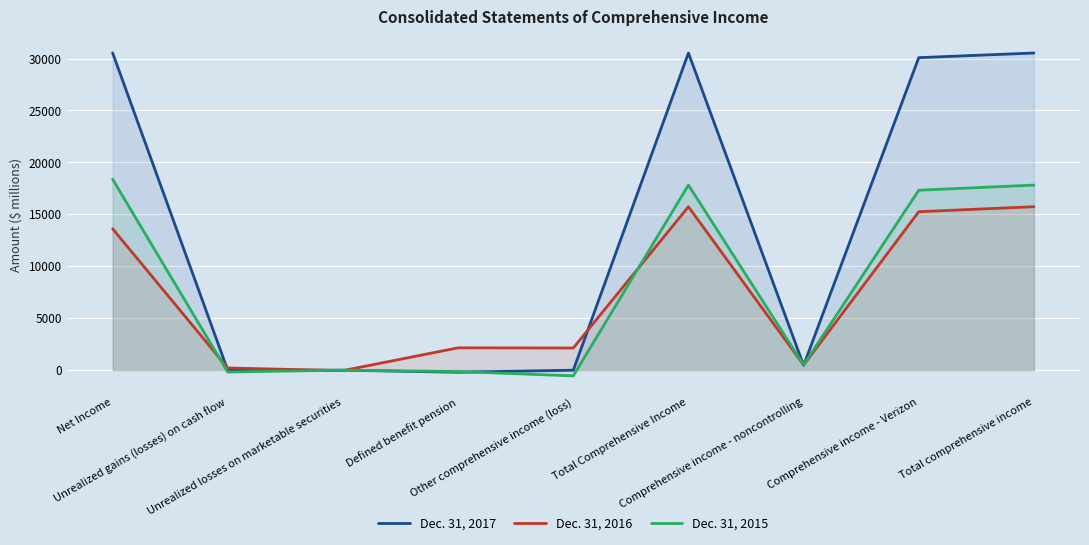

Does the chart display data point markers on the line(s)?

No